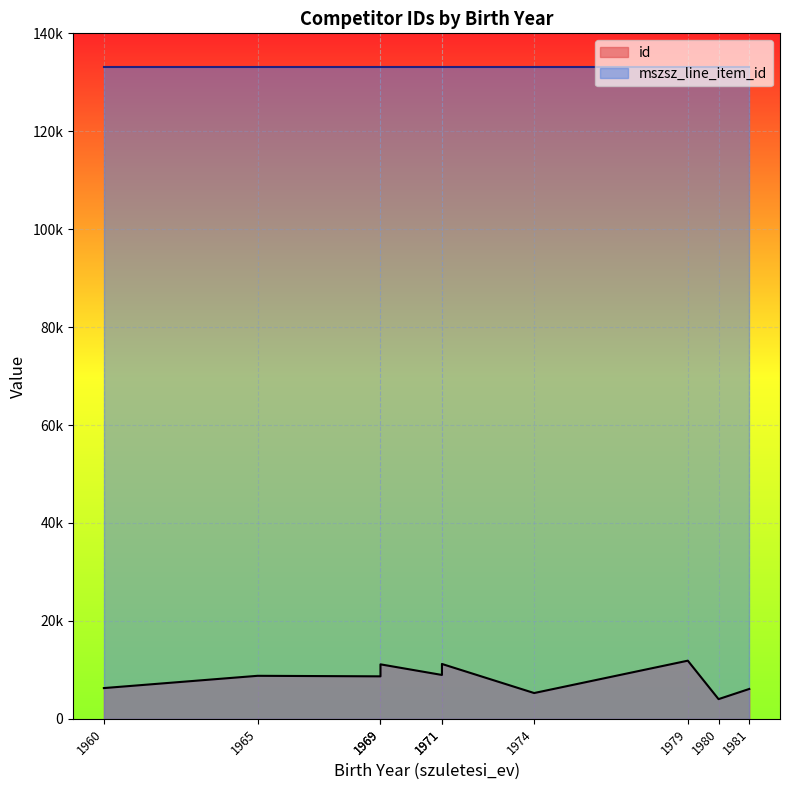

The value of mszsz_line_item_id at 1980 is 133081. True or false?

True